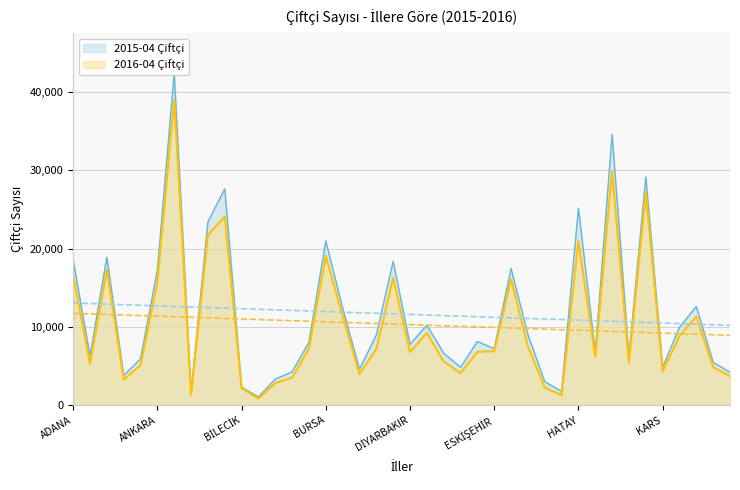

At which label does 2016-03 Çiftçi first exceed 6881?

ADANA